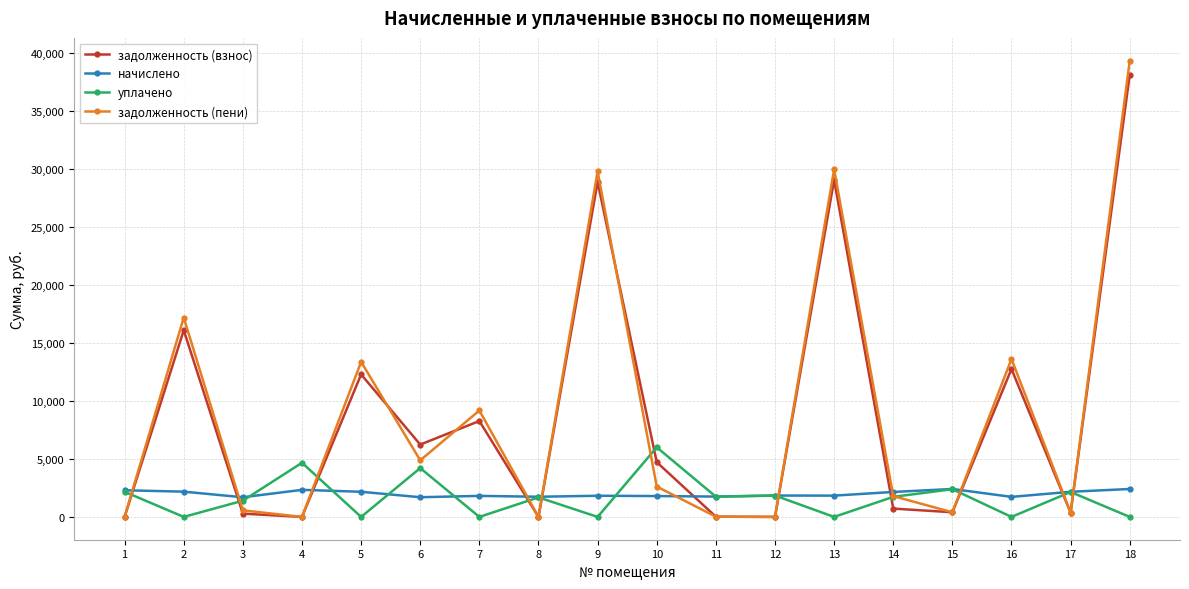

True or false: начислено has more than 2 points higher than both neighbors.

True